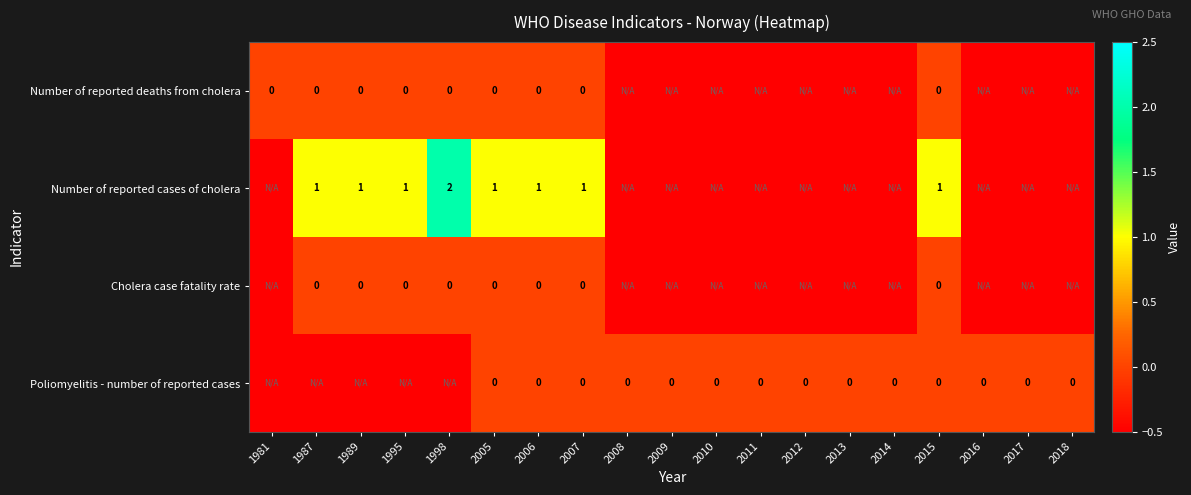

Between 2009 and 2014, which series saw the biggest shift?

Number of reported deaths from cholera